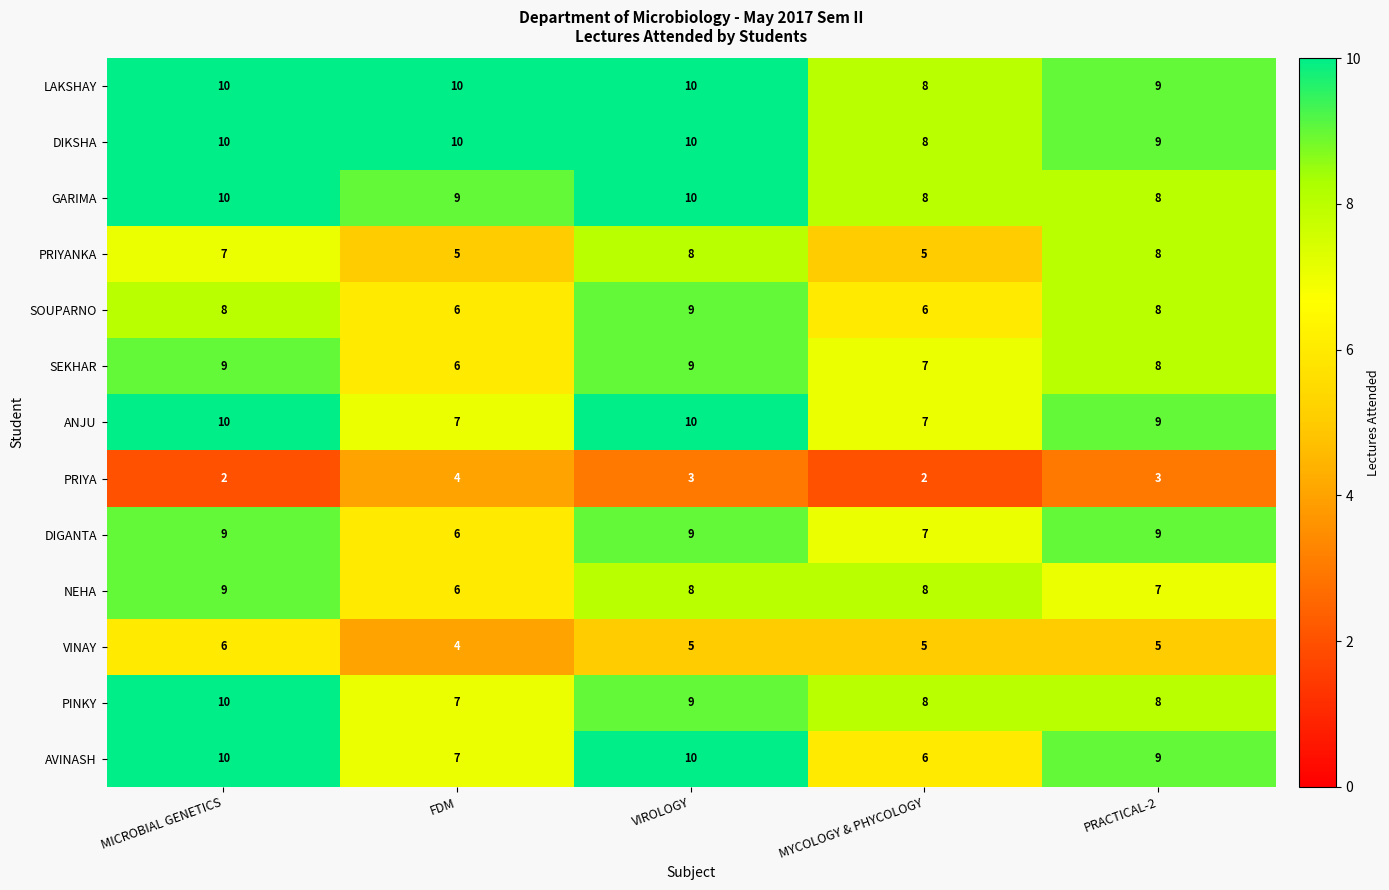

What is the approximate value of PRIYANKA at MYCOLOGY & PHYCOLOGY?

5